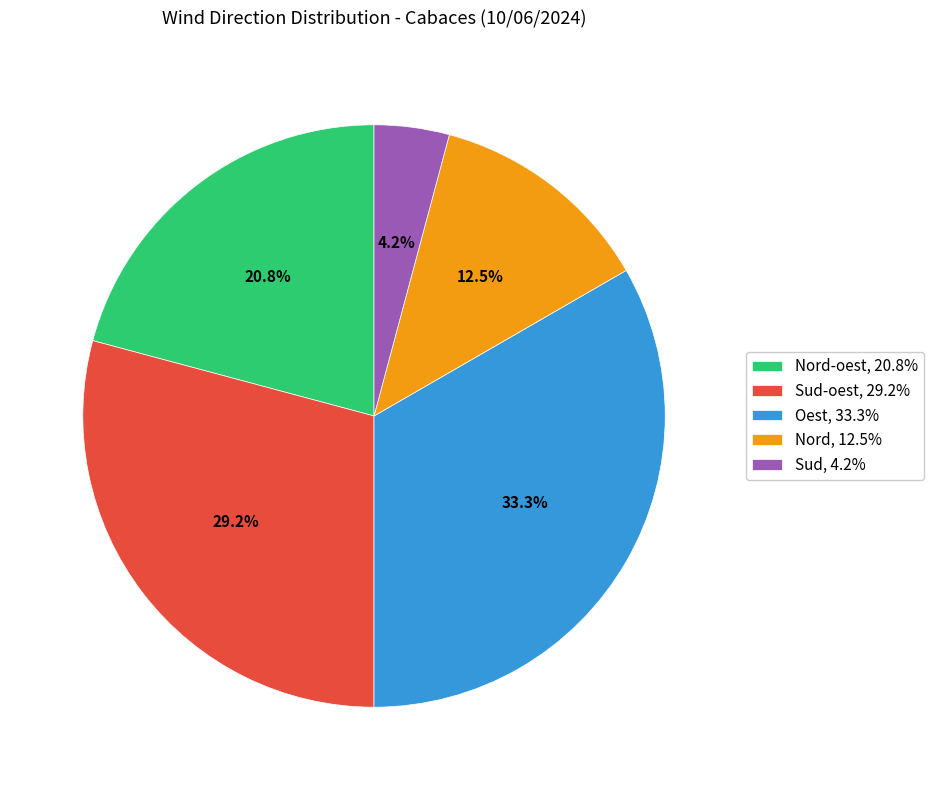

How many segments does this pie chart have?

5